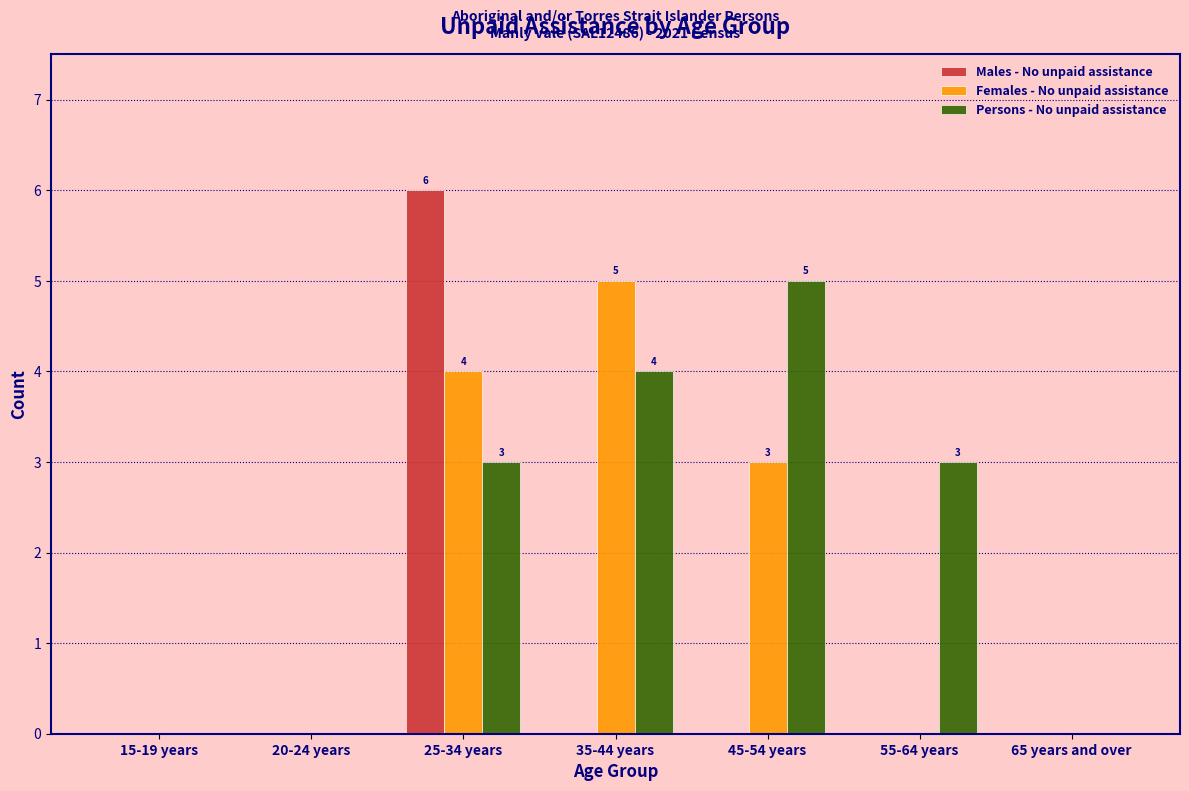

Reading right to left, list all the values displayed in this chart.

Males - No unpaid assistance: 65 years and over=0	55-64 years=0	45-54 years=0	35-44 years=0	25-34 years=6	20-24 years=0	15-19 years=0
Females - No unpaid assistance: 65 years and over=0	55-64 years=0	45-54 years=3	35-44 years=5	25-34 years=4	20-24 years=0	15-19 years=0
Persons - No unpaid assistance: 65 years and over=0	55-64 years=3	45-54 years=5	35-44 years=4	25-34 years=3	20-24 years=0	15-19 years=0